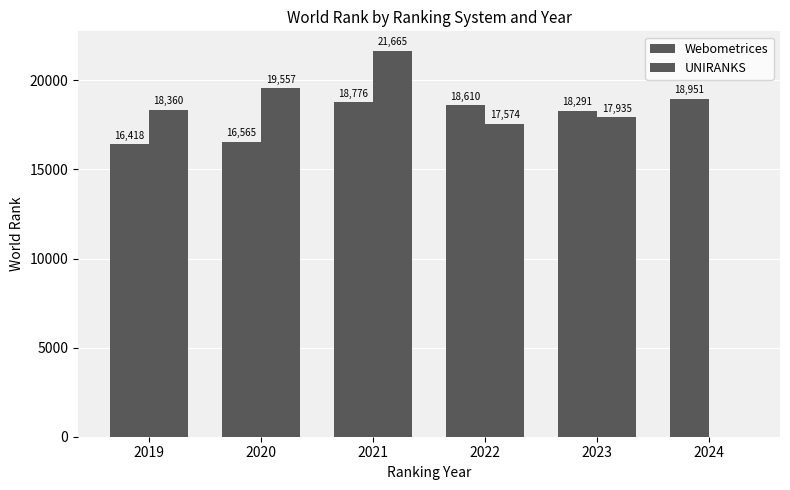

Between 2020 and 2021, which series saw the biggest shift?

Webometrices